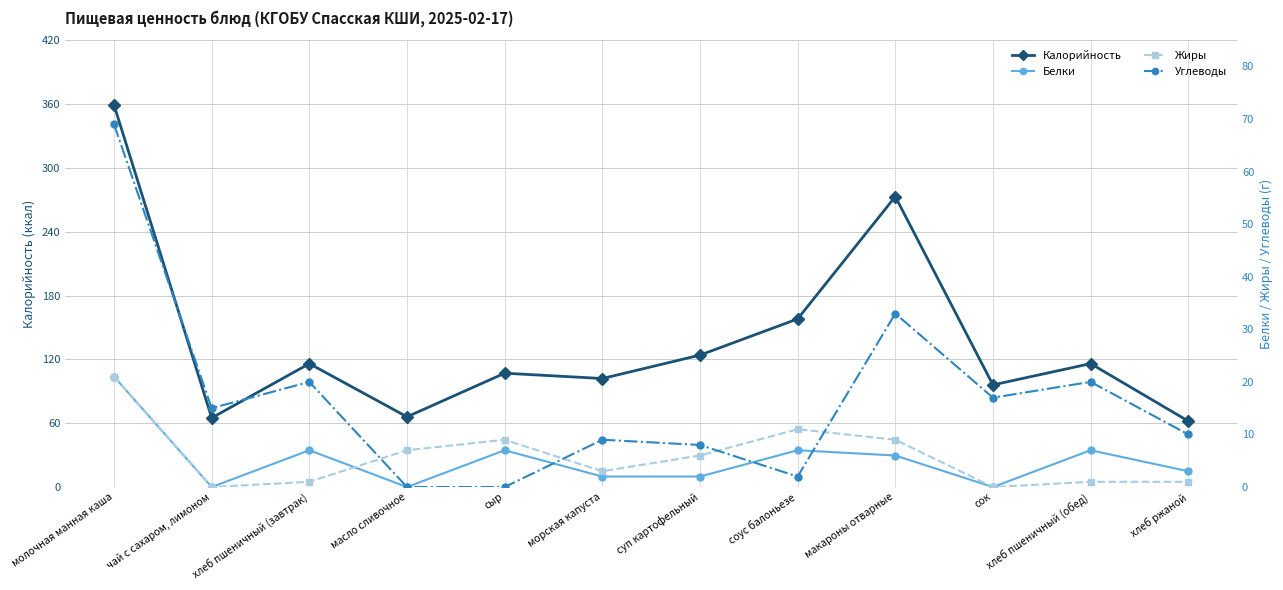

What is the label of the 9th point from the left?

макароны отварные